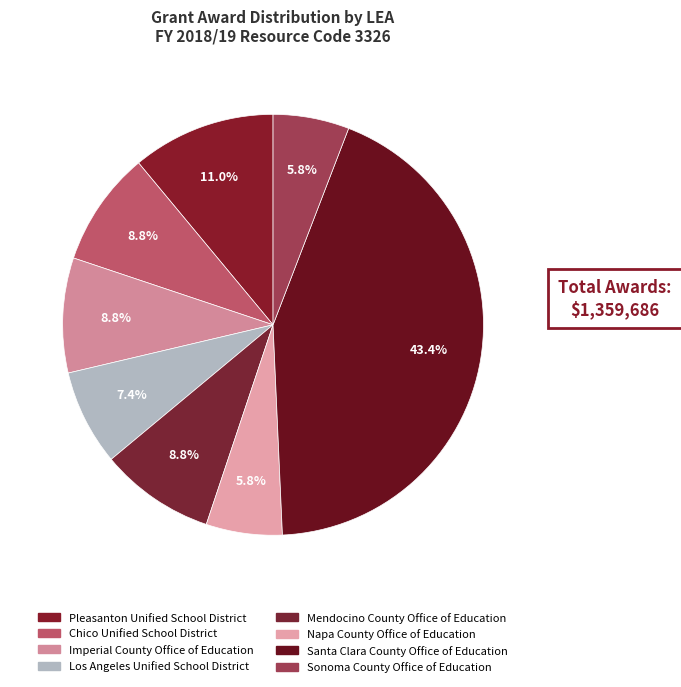

What is the total percentage of Chico Unified School District and Pleasanton Unified School District?

19.9%